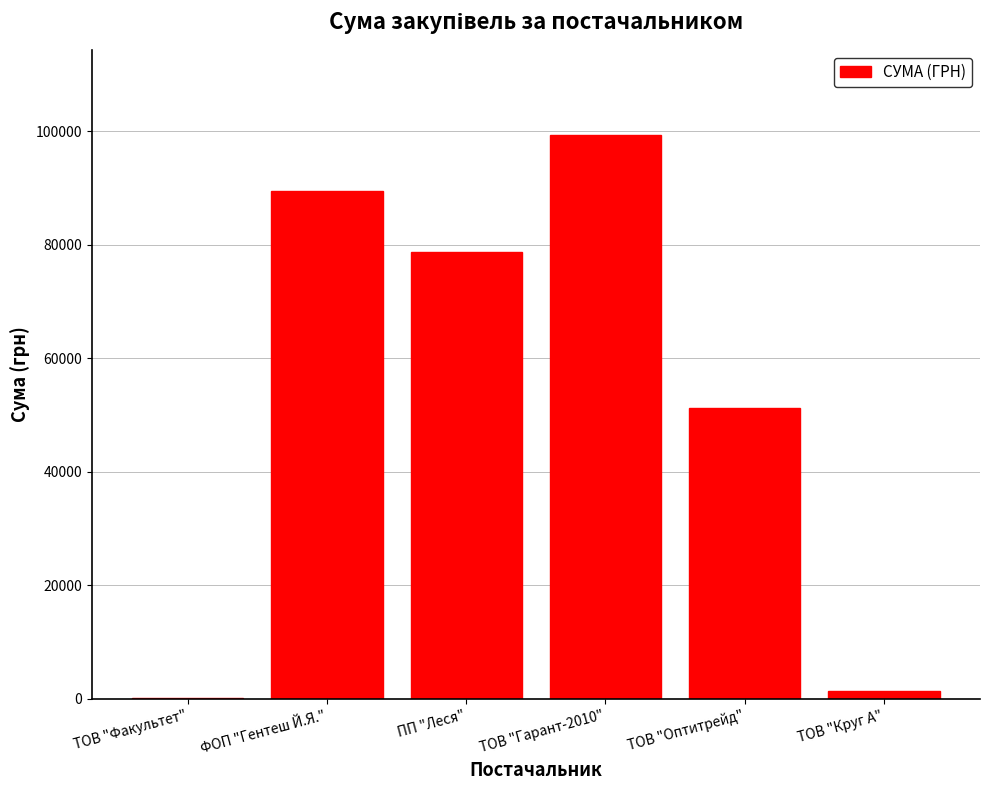

Which category has the highest value across all series?

ТОВ "Гарант-2010"